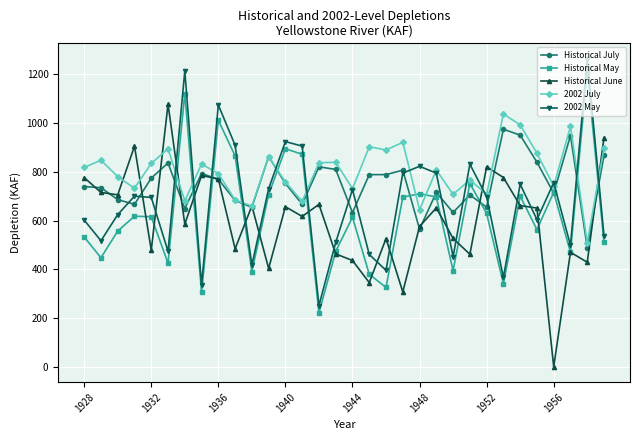

What is the difference between the second highest and second lowest values in the 2002 May series?

878.4